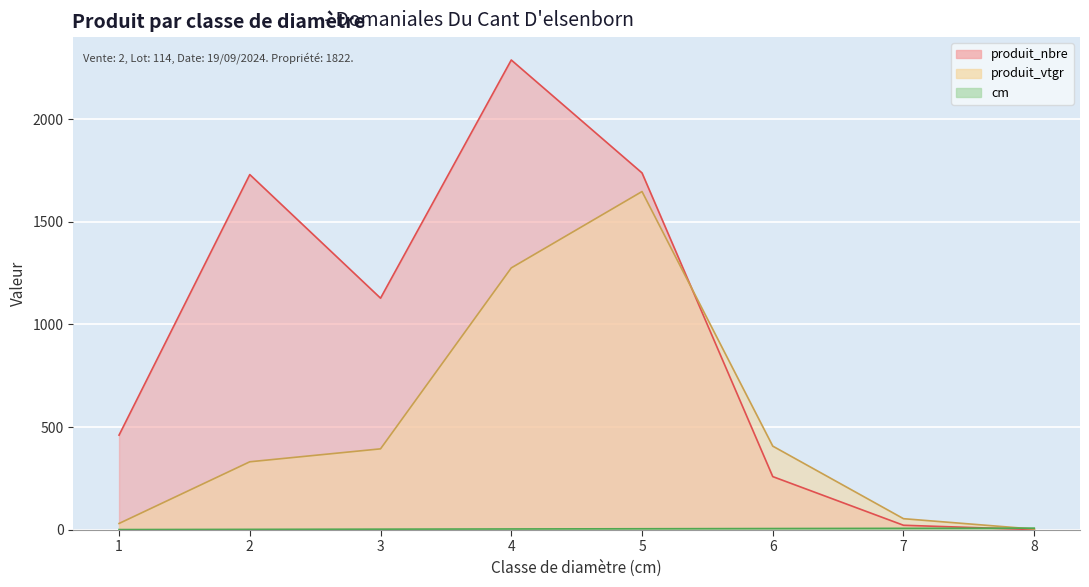

What is the total value across all series at 6?

672.4